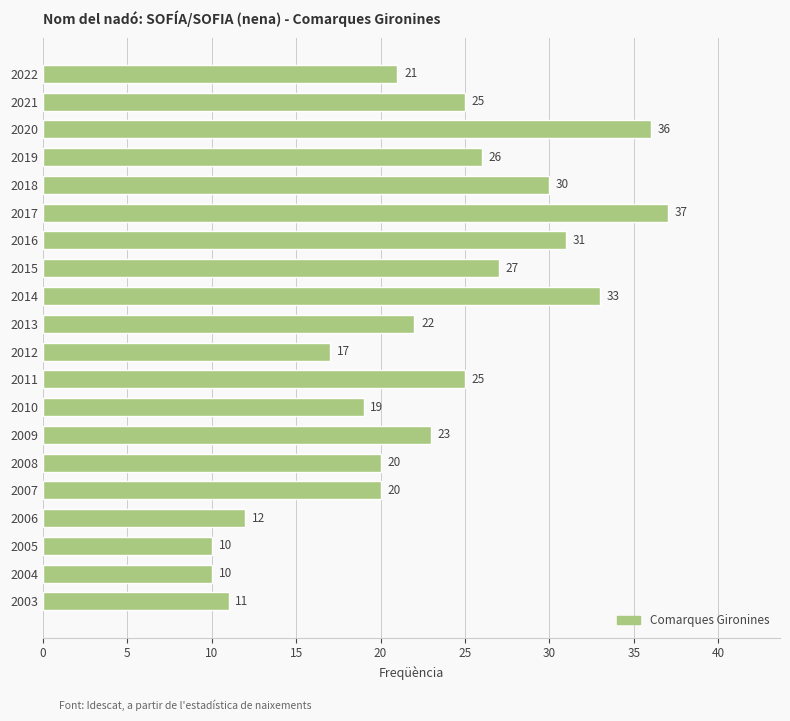

The value at 2021 is 37. True or false?

False